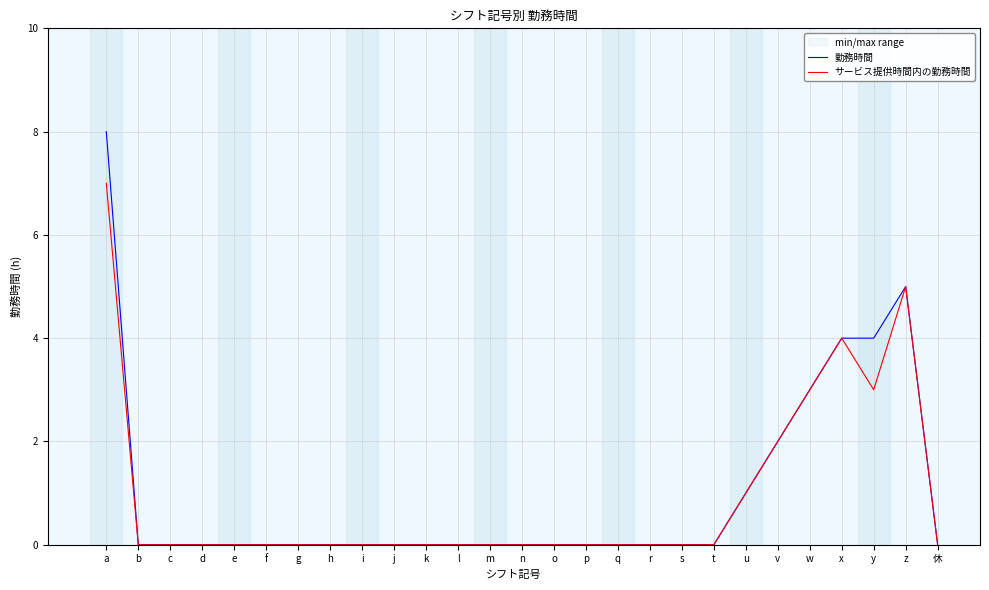

Where is the first local maximum for サービス提供時間内の勤務時間?

x